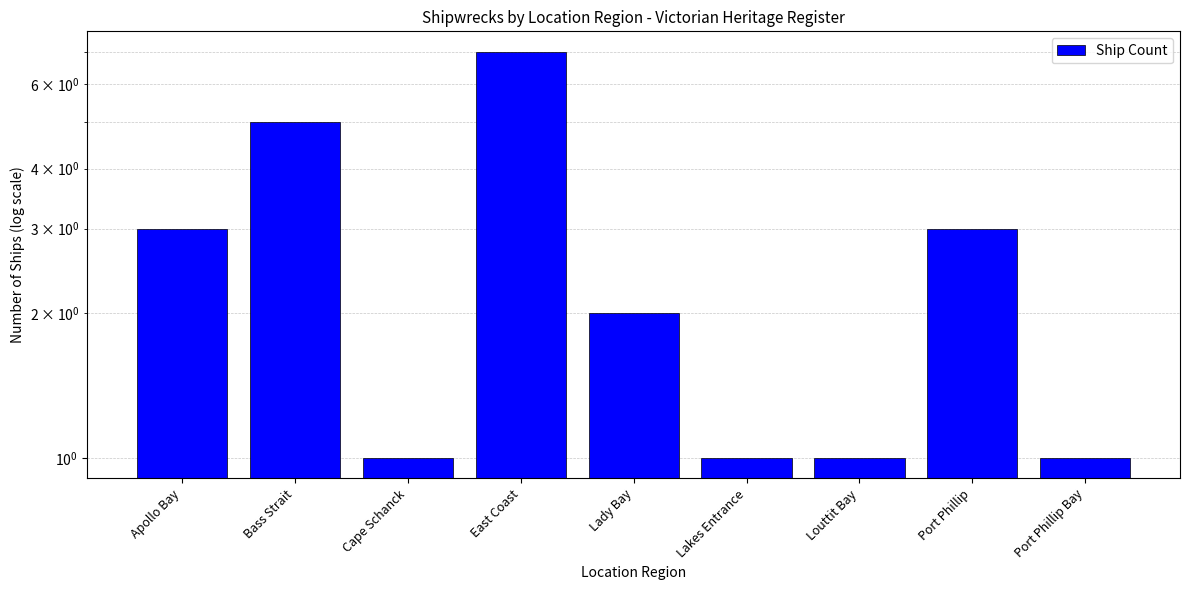

Which label corresponds to the smallest value in the chart?

Cape Schanck